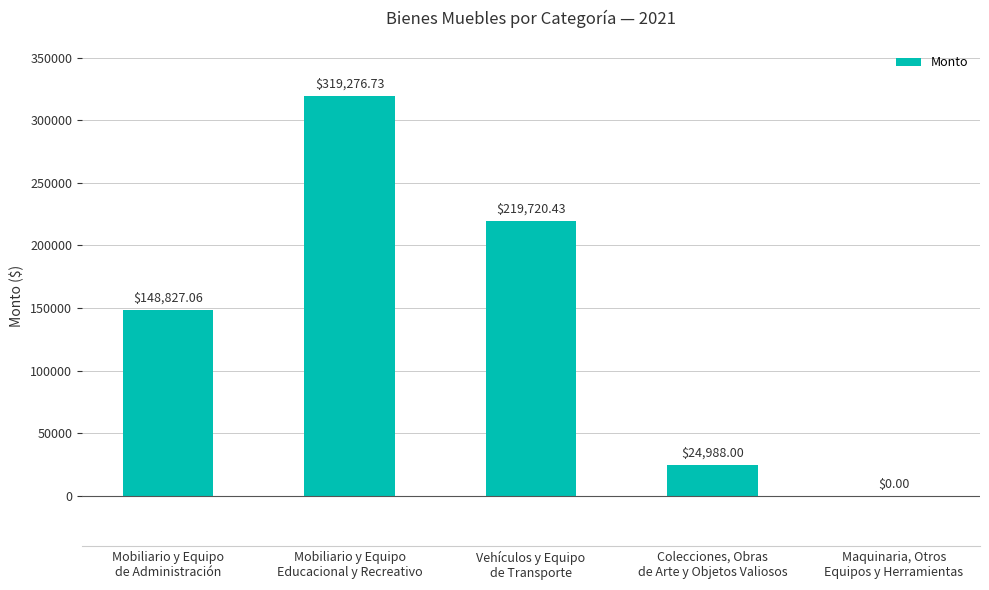

Are the bars horizontal?

No